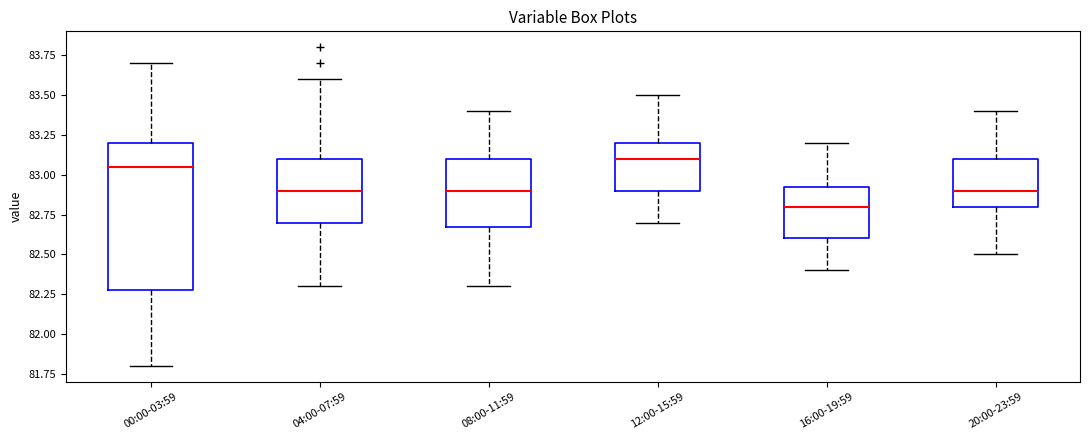

Reading left to right, transcribe this box plot: for each box, give where its median line is, the range the box spans, and where its two whiskers end, as read against the y-axis. The values are not printed on the chart, so give them approximately, as read against the axis.

00:00-03:59: median 83.05, box 82.30 to 83.20, whiskers 81.80 to 83.70
04:00-07:59: median 82.90, box 82.70 to 83.10, whiskers 82.30 to 83.60
08:00-11:59: median 82.90, box 82.70 to 83.10, whiskers 82.30 to 83.40
12:00-15:59: median 83.10, box 82.90 to 83.20, whiskers 82.70 to 83.50
16:00-19:59: median 82.80, box 82.60 to 82.95, whiskers 82.40 to 83.20
20:00-23:59: median 82.90, box 82.80 to 83.10, whiskers 82.50 to 83.40